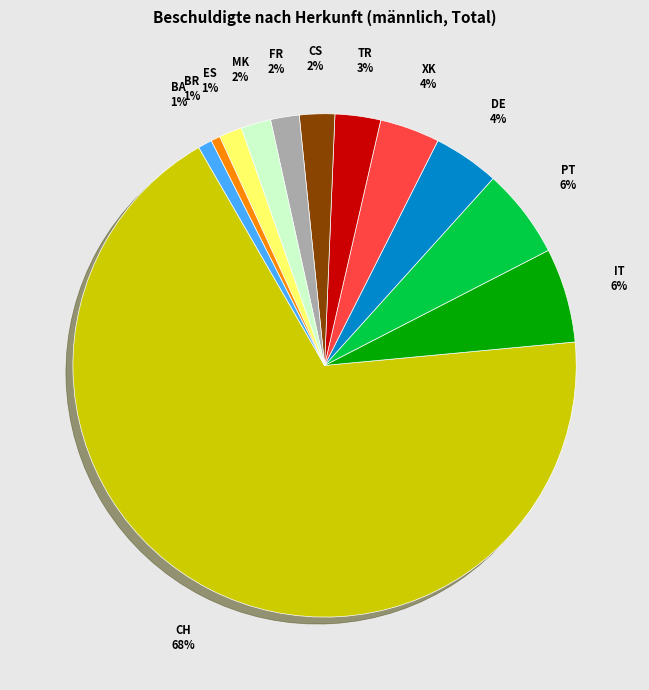

Count the number of slices in the pie.

12